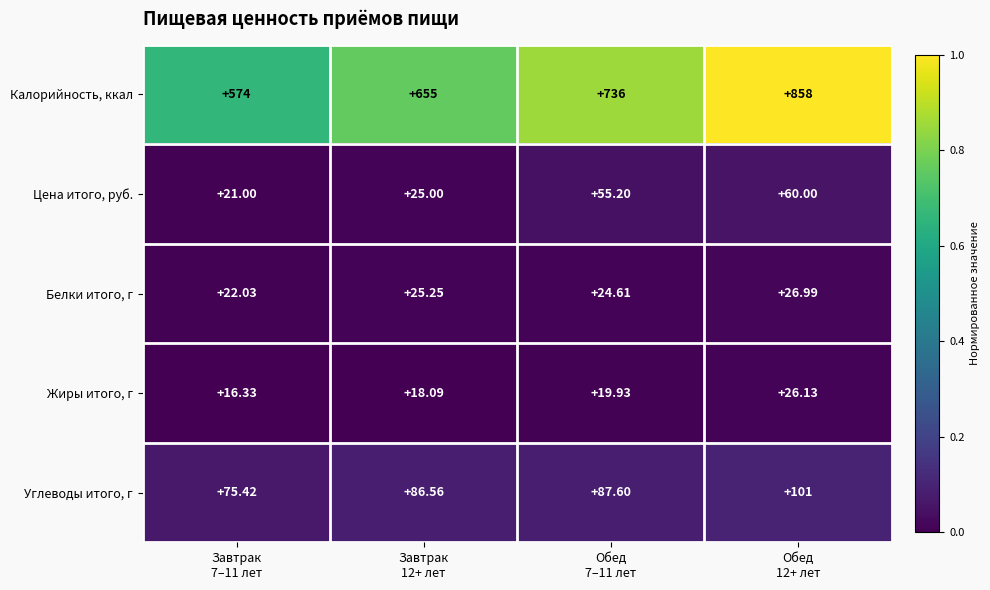

Which label corresponds to the smallest value in the chart?

Завтрак
7–11 лет